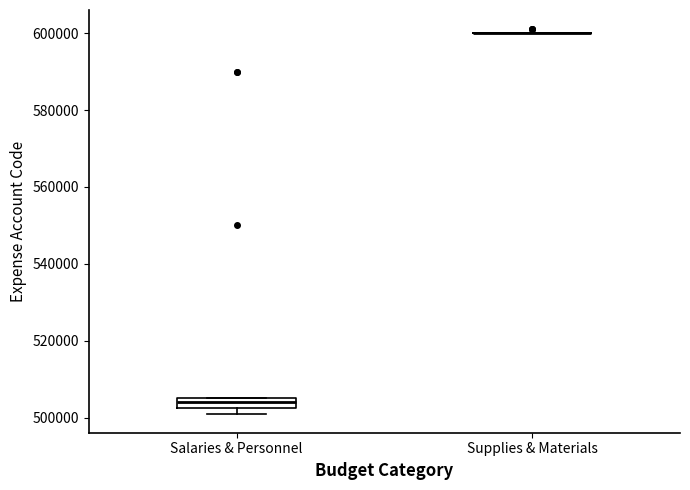

Comparing the boxes themselves (not the whiskers), which one is the tallest?

Salaries & Personnel